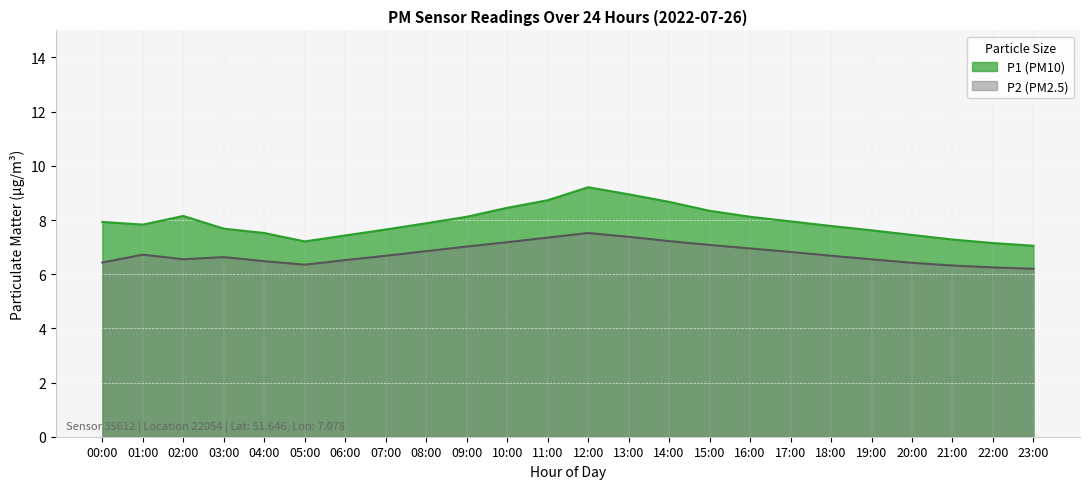

Is it true that P2 equals 11.4 at 14:00?

False